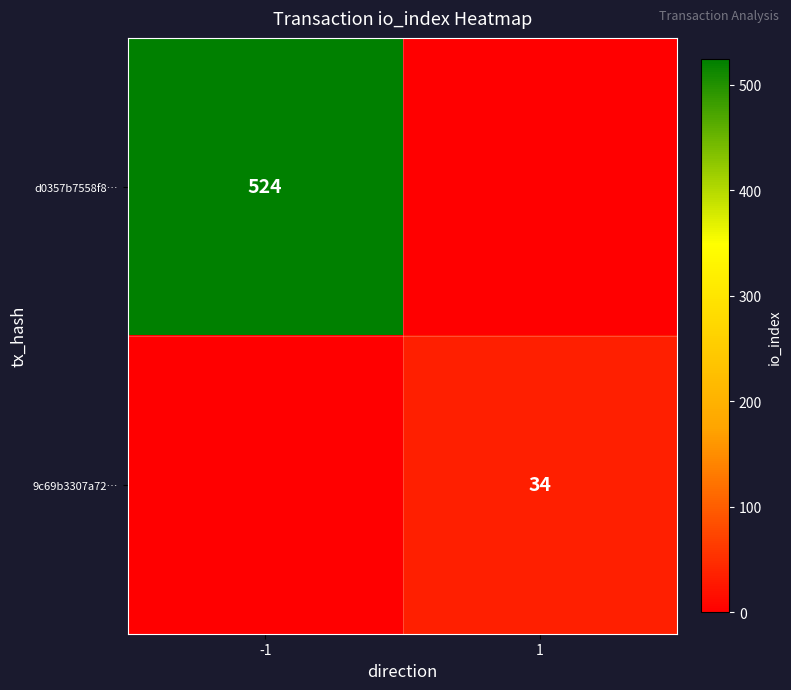

The value of 9c69b3307a72… at 1 is 34. True or false?

True